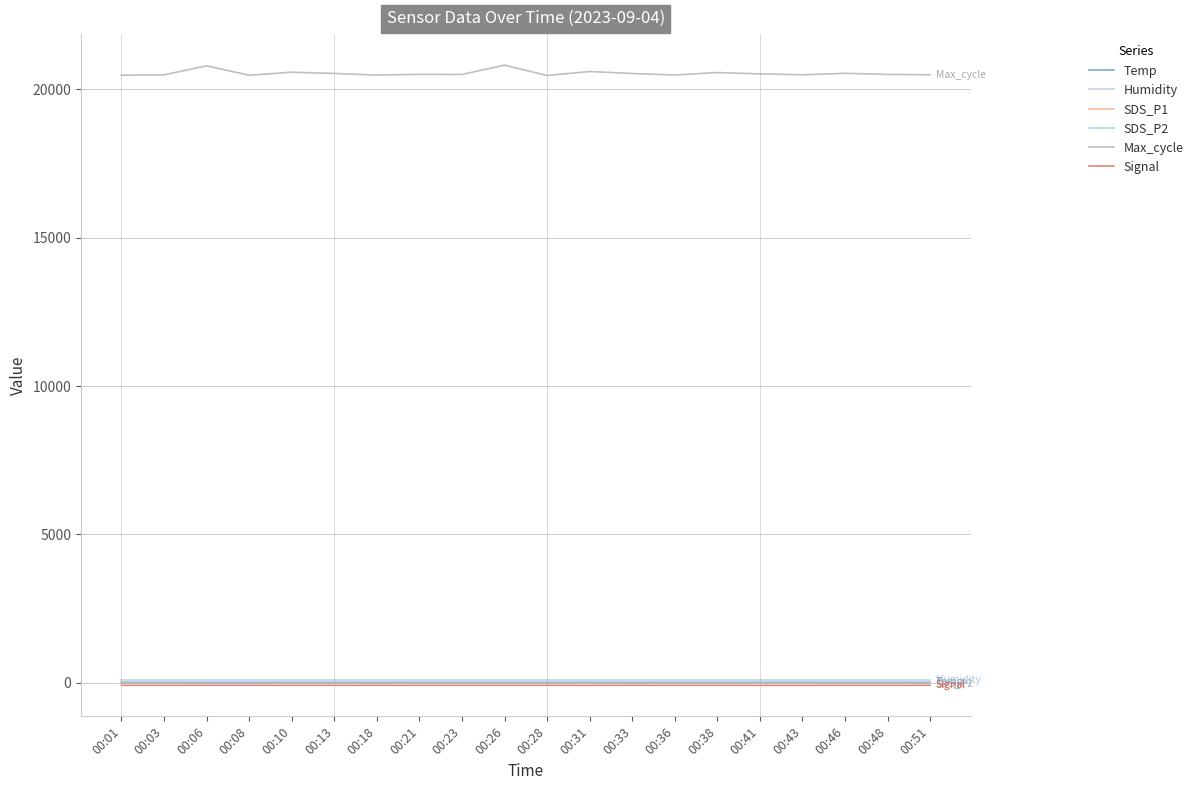

Reading left to right, transcribe all the data shown in this chart.

Temp: 00:01=16.3	00:03=16.3	00:06=16.2	00:08=16.2	00:10=16.2	00:13=16.2	00:18=16.2	00:21=16.2	00:23=16.2	00:26=16.2	00:28=16.2	00:31=16.2	00:33=16.2	00:36=16.2	00:38=16.2	00:41=16.2	00:43=16.2	00:46=16.2	00:48=16.2	00:51=16.2
Humidity: 00:01=98.2	00:03=98.2	00:06=98.2	00:08=98.2	00:10=98.2	00:13=98.2	00:18=98.2	00:21=98.2	00:23=98.2	00:26=98.2	00:28=98.2	00:31=98.2	00:33=98.2	00:36=98.2	00:38=98.2	00:41=98.2	00:43=98.2	00:46=98.2	00:48=98.2	00:51=98.2
SDS_P1: 00:01=1.5	00:03=1.5	00:06=1.5	00:08=1.5	00:10=1.5	00:13=1.5	00:18=1.5	00:21=1.5	00:23=1.5	00:26=1.5	00:28=1.5	00:31=1.5	00:33=1.5	00:36=1.5	00:38=1.5	00:41=1.5	00:43=1.5	00:46=1.5	00:48=1.5	00:51=1.5
SDS_P2: 00:01=1.0	00:03=1.0	00:06=1.0	00:08=1.0	00:10=1.0	00:13=0.9	00:18=1.0	00:21=1.1	00:23=1.0	00:26=1.1	00:28=1.0	00:31=1.0	00:33=0.9	00:36=1.0	00:38=0.9	00:41=1.0	00:43=0.9	00:46=1.0	00:48=1.2	00:51=1.0
Max_cycle: 00:01=20474.0	00:03=20483.0	00:06=20787.0	00:08=20470.0	00:10=20573.0	00:13=20530.0	00:18=20475.0	00:21=20501.0	00:23=20497.0	00:26=20811.0	00:28=20462.0	00:31=20596.0	00:33=20529.0	00:36=20478.0	00:38=20561.0	00:41=20516.0	00:43=20486.0	00:46=20535.0	00:48=20498.0	00:51=20487.0
Signal: 00:01=-84.0	00:03=-84.0	00:06=-83.0	00:08=-83.0	00:10=-84.0	00:13=-84.0	00:18=-83.0	00:21=-84.0	00:23=-84.0	00:26=-84.0	00:28=-84.0	00:31=-85.0	00:33=-83.0	00:36=-84.0	00:38=-84.0	00:41=-85.0	00:43=-85.0	00:46=-84.0	00:48=-84.0	00:51=-83.0